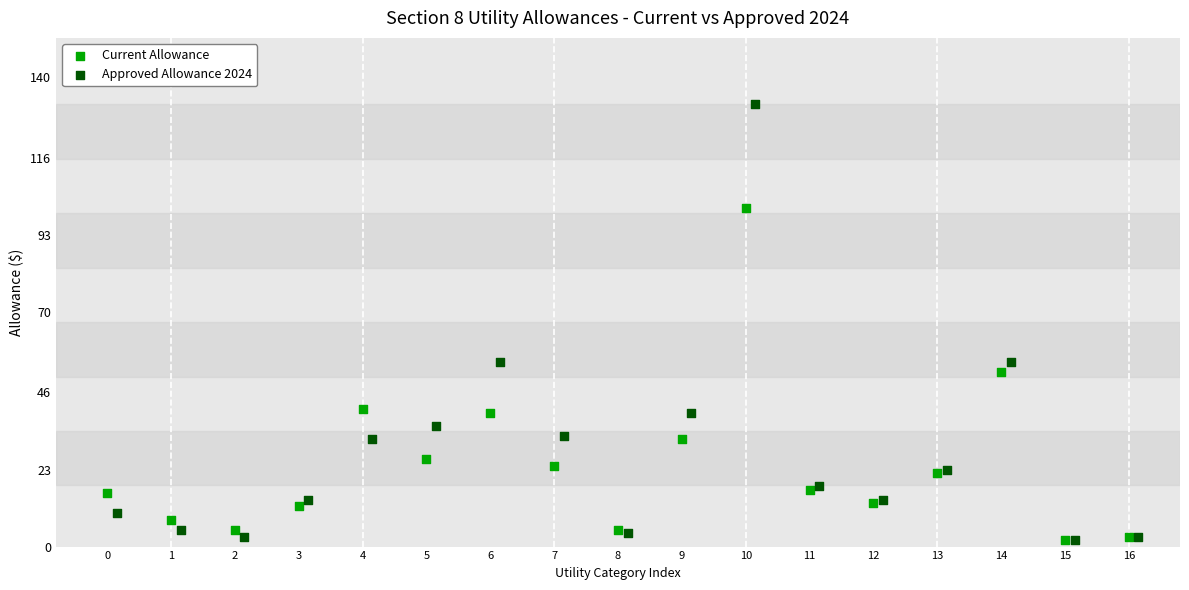

Which series has the largest Y range (max minus min)?

Approved Allowance 2024